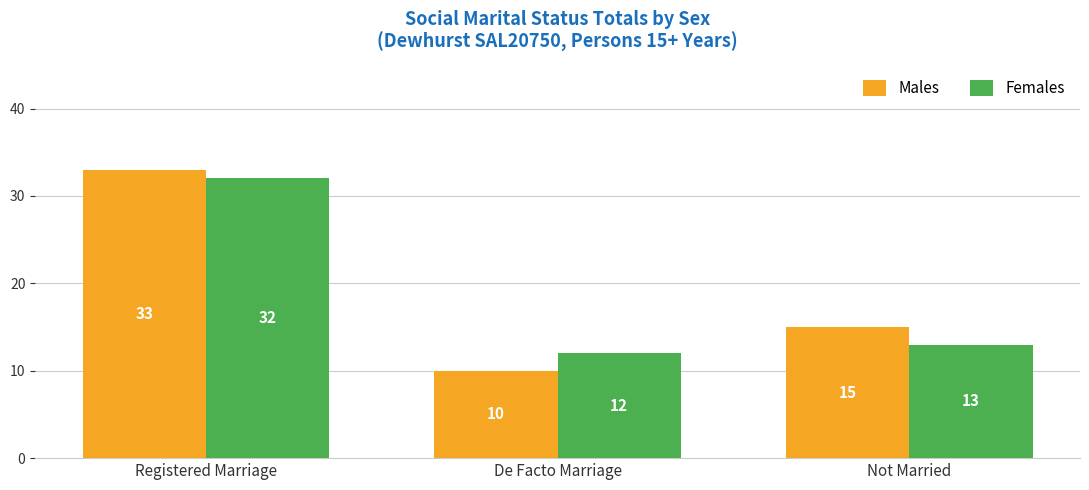

At which category does the chart reach its peak across all series?

Registered Marriage